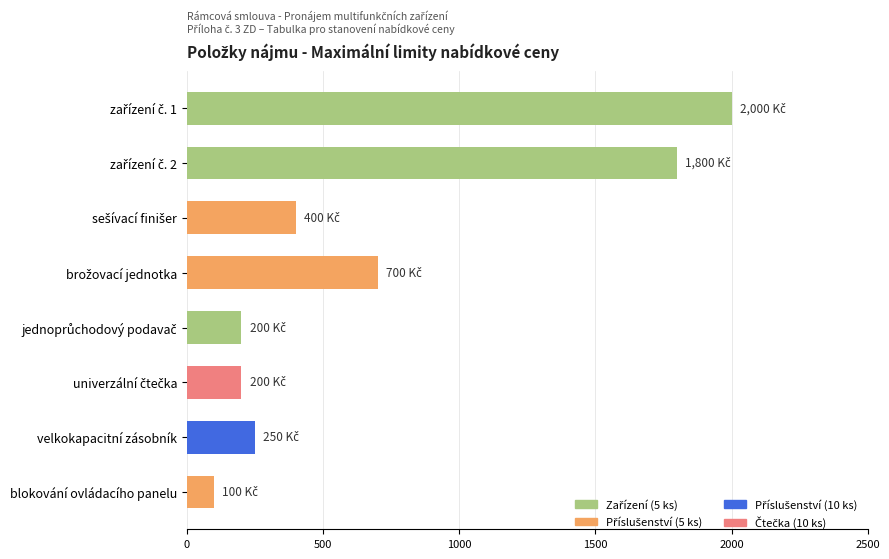

What value does the data have at blokování ovládacího panelu?

100